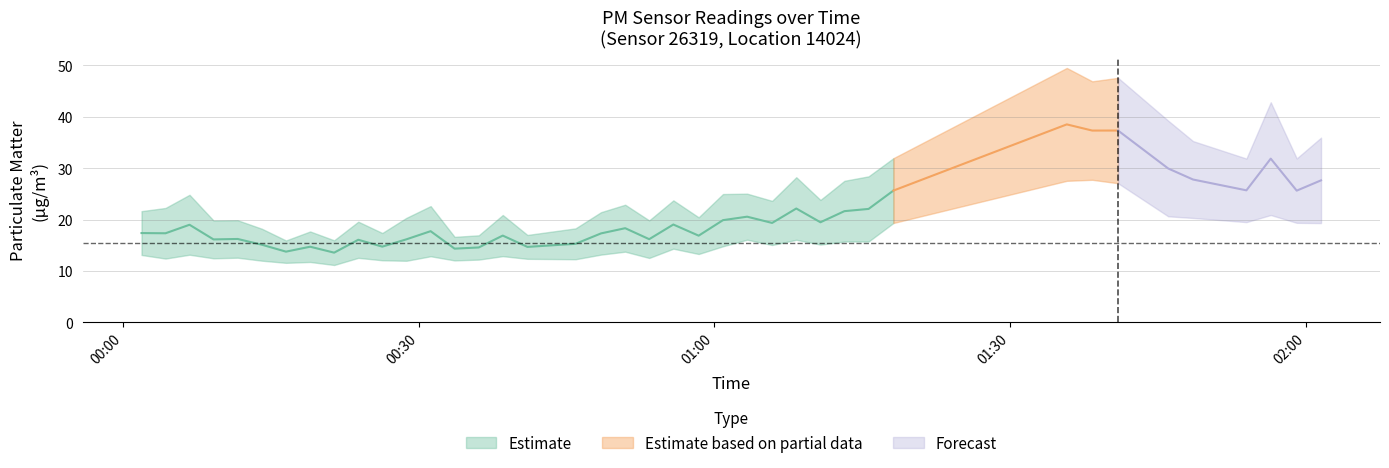

Which has a higher value, 15 or 25?

25